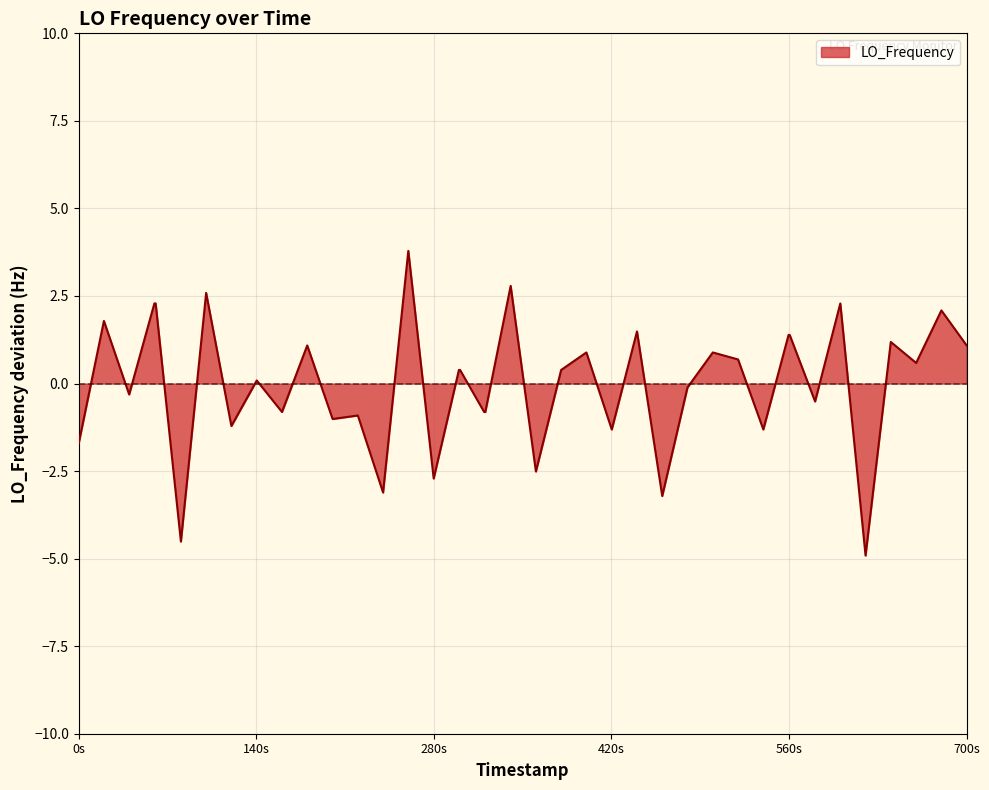

What is the smallest value displayed?

-4.9